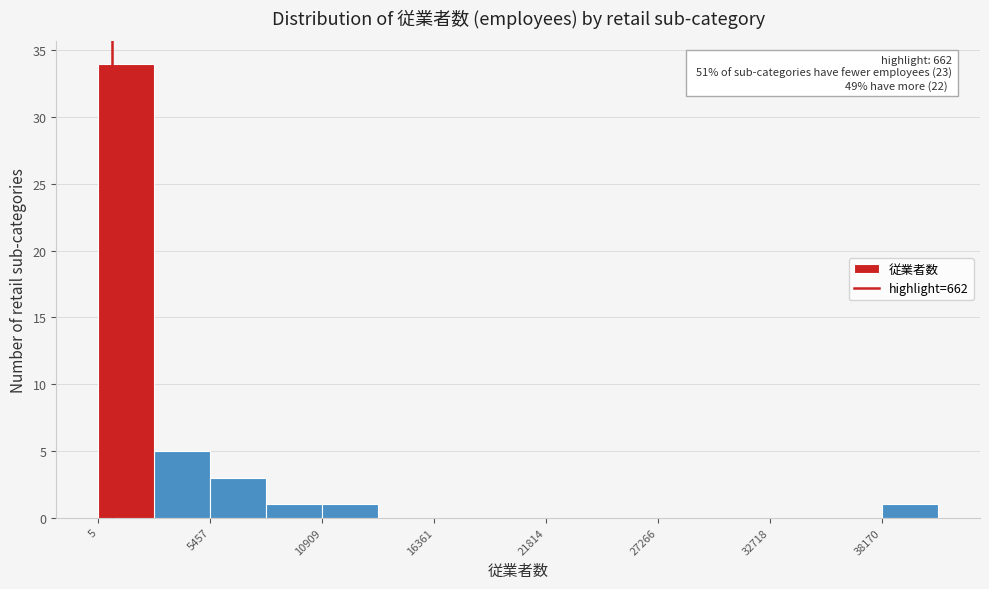

Read against the x-axis, roughly where is the centre of the tallest bar?

1000